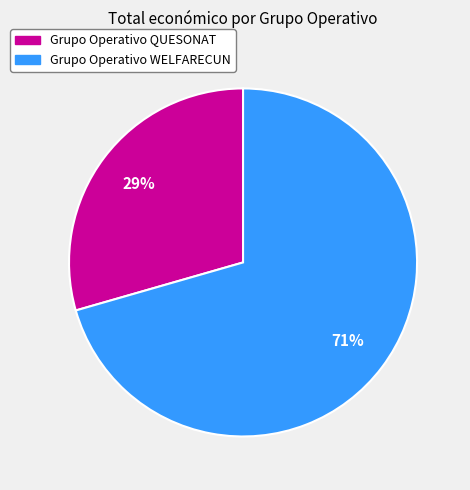

Between Grupo Operativo WELFARECUN and Grupo Operativo QUESONAT, which is larger?

Grupo Operativo WELFARECUN